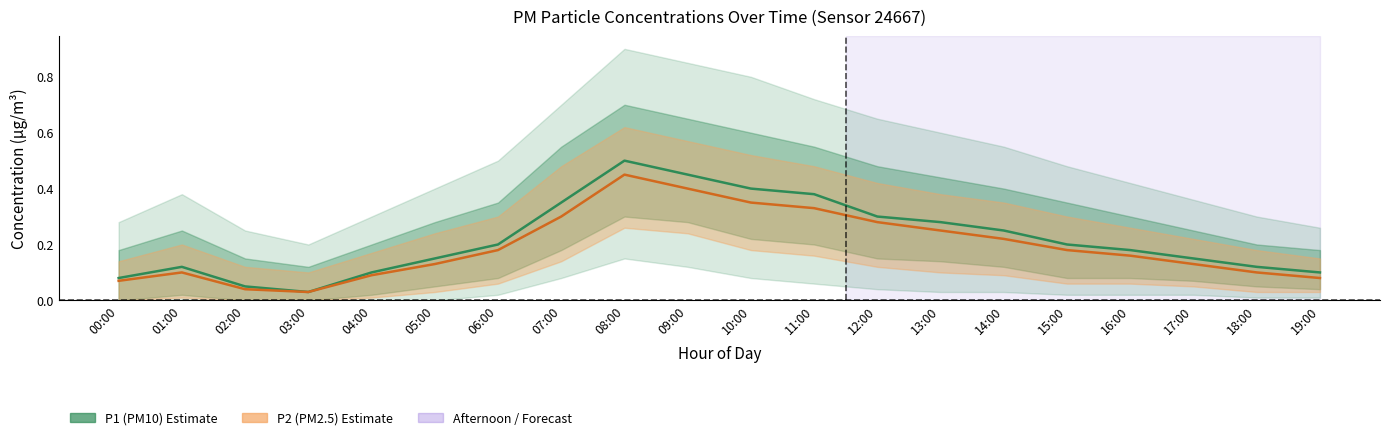

Where is the first local minimum for P2 (PM2.5)?

03:00